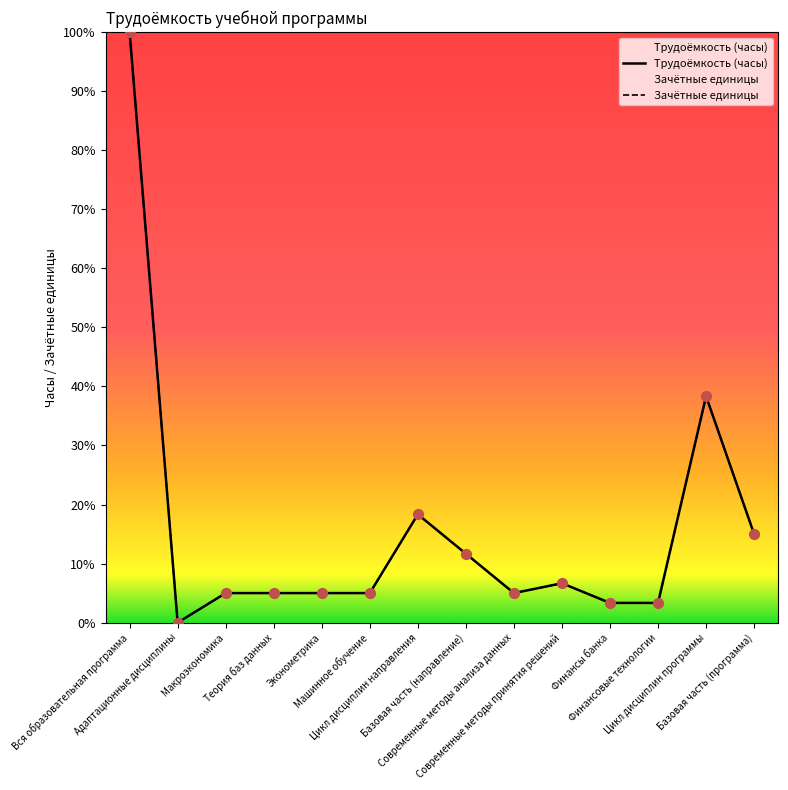

Which series reaches the minimum Y coordinate?

Трудоёмкость (часы)